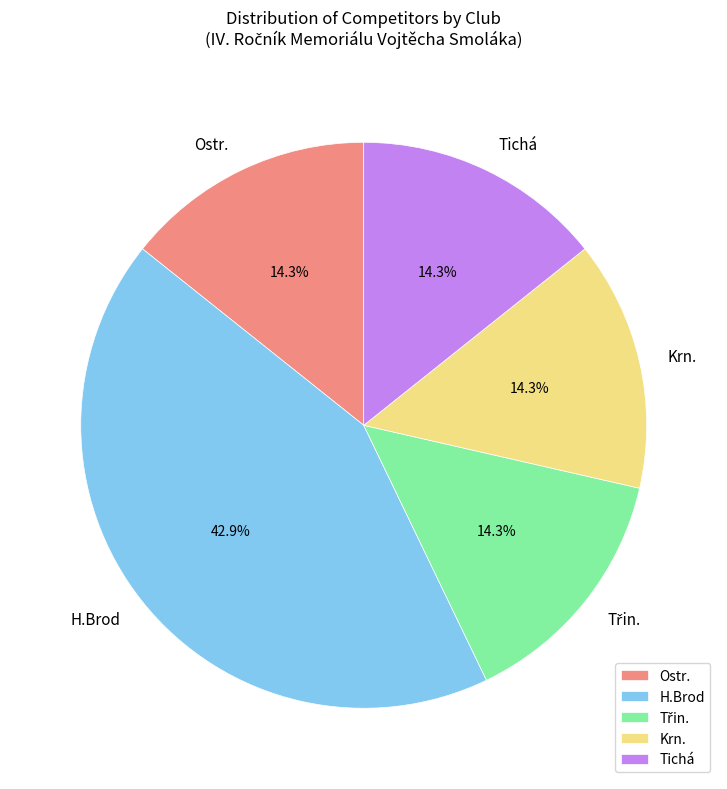

How much of the chart is everything except Krn.?

85.7%